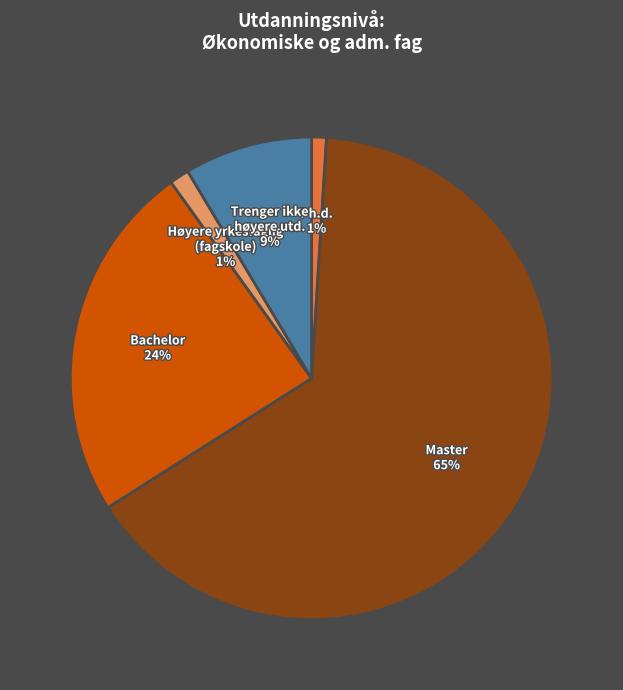

To the nearest percent, what is the average slice percentage?

20%